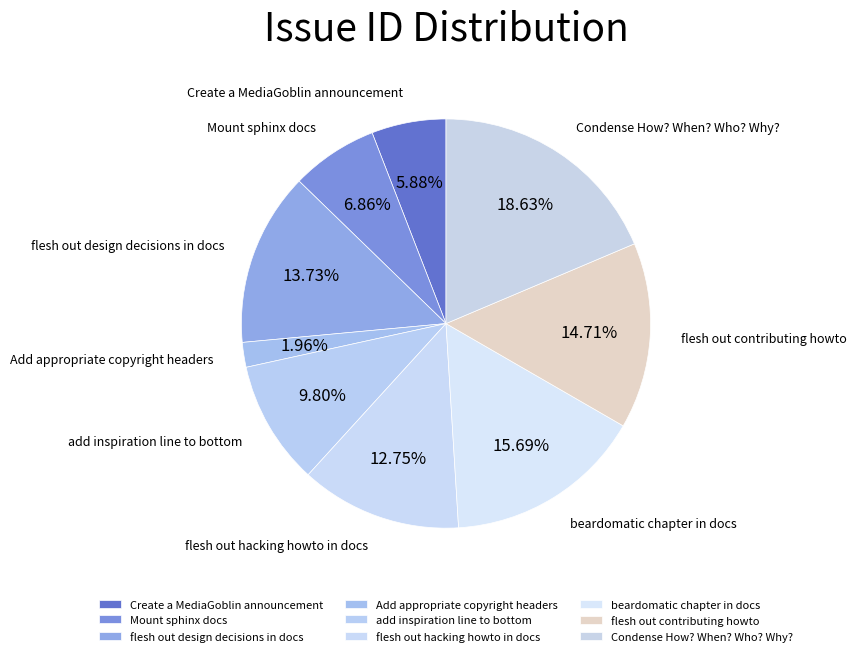

To the nearest percent, what portion does Create a MediaGoblin announcement represent?

6%